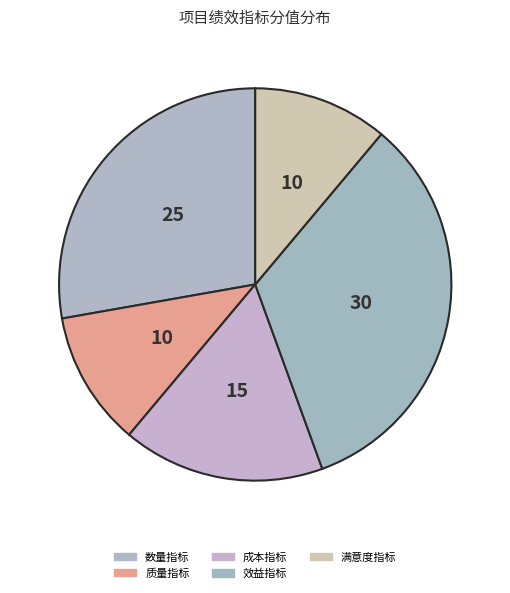

How many slices are in this pie chart?

5